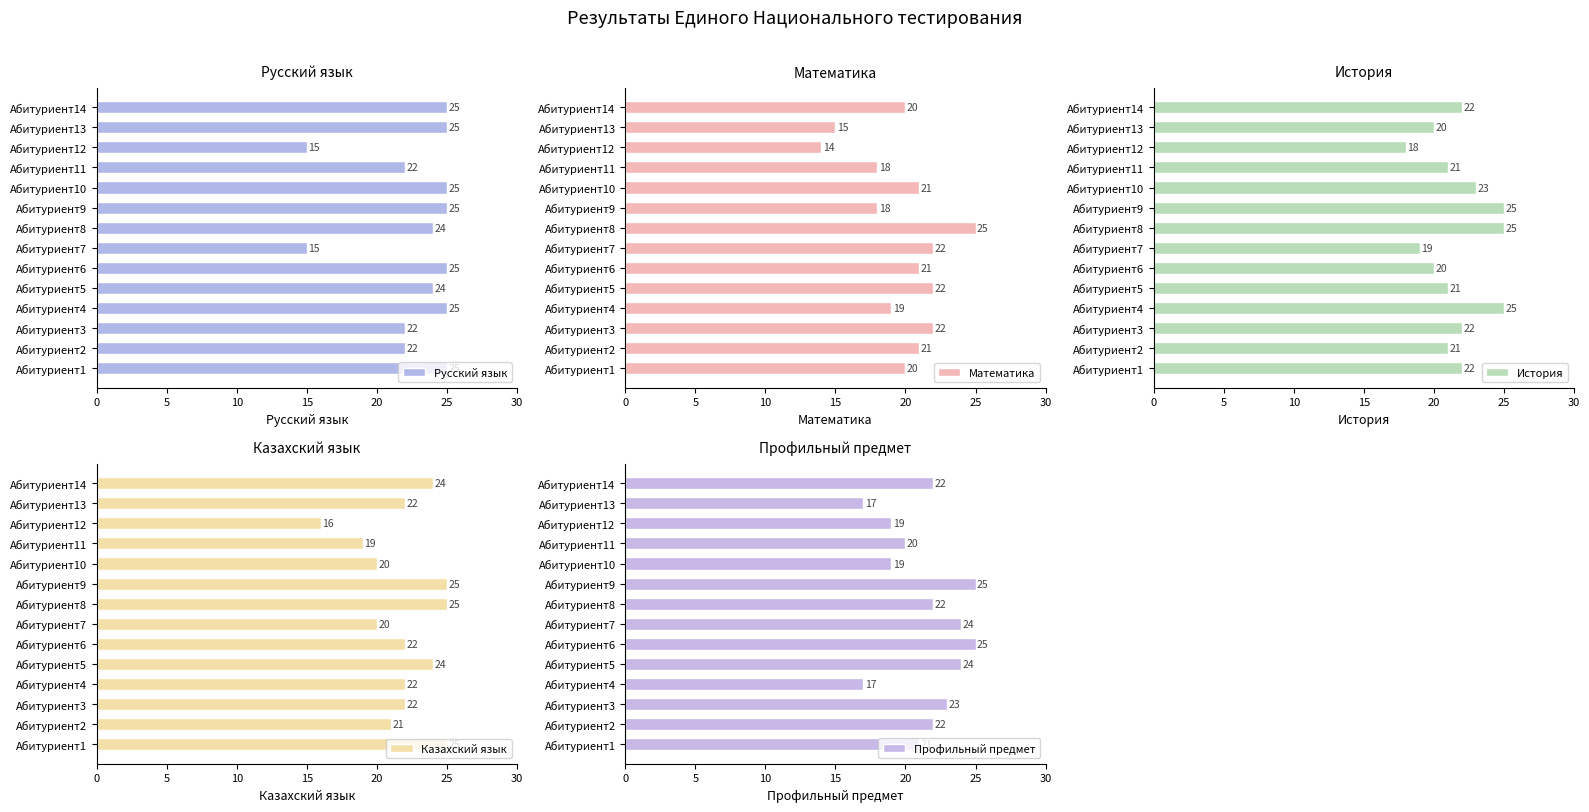

Read the Русский язык value at Абитуриент1.

25